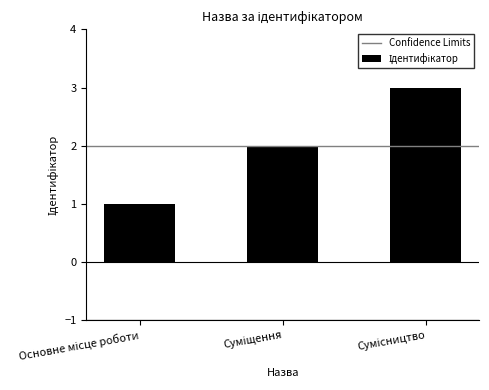

What is the greatest value displayed?

3